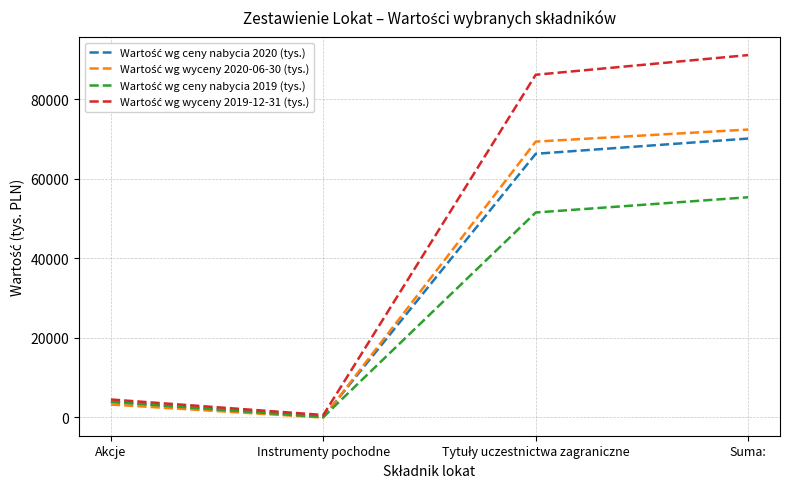

What is the difference between the highest and lowest values at Suma:?

35787